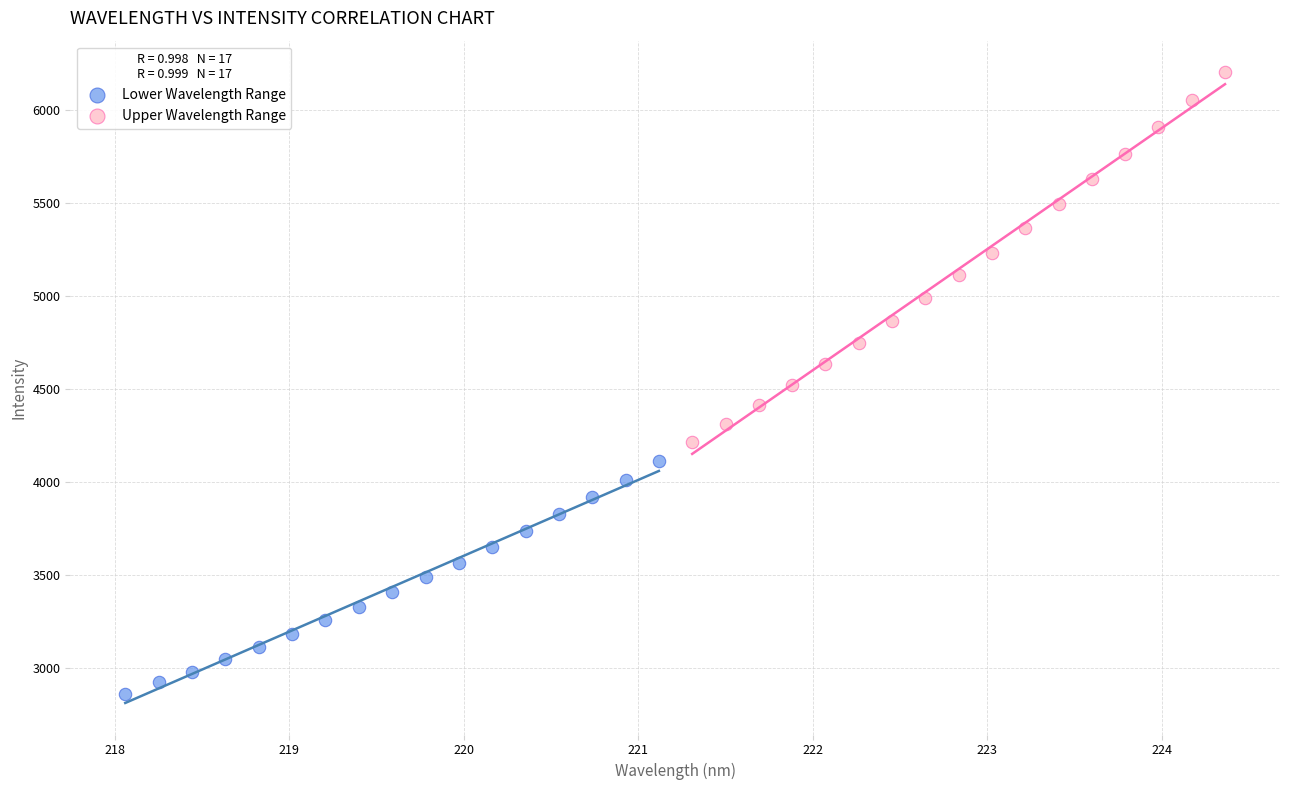

Which series has the widest spread of Y values?

Upper Wavelength Range